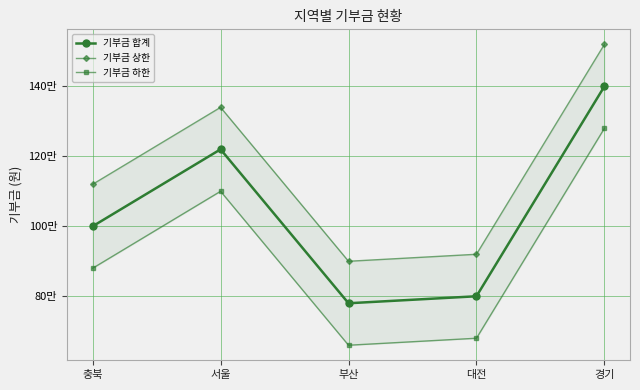

What value does the 기부금 상한 series have at 경기, to the nearest 50?

1520000